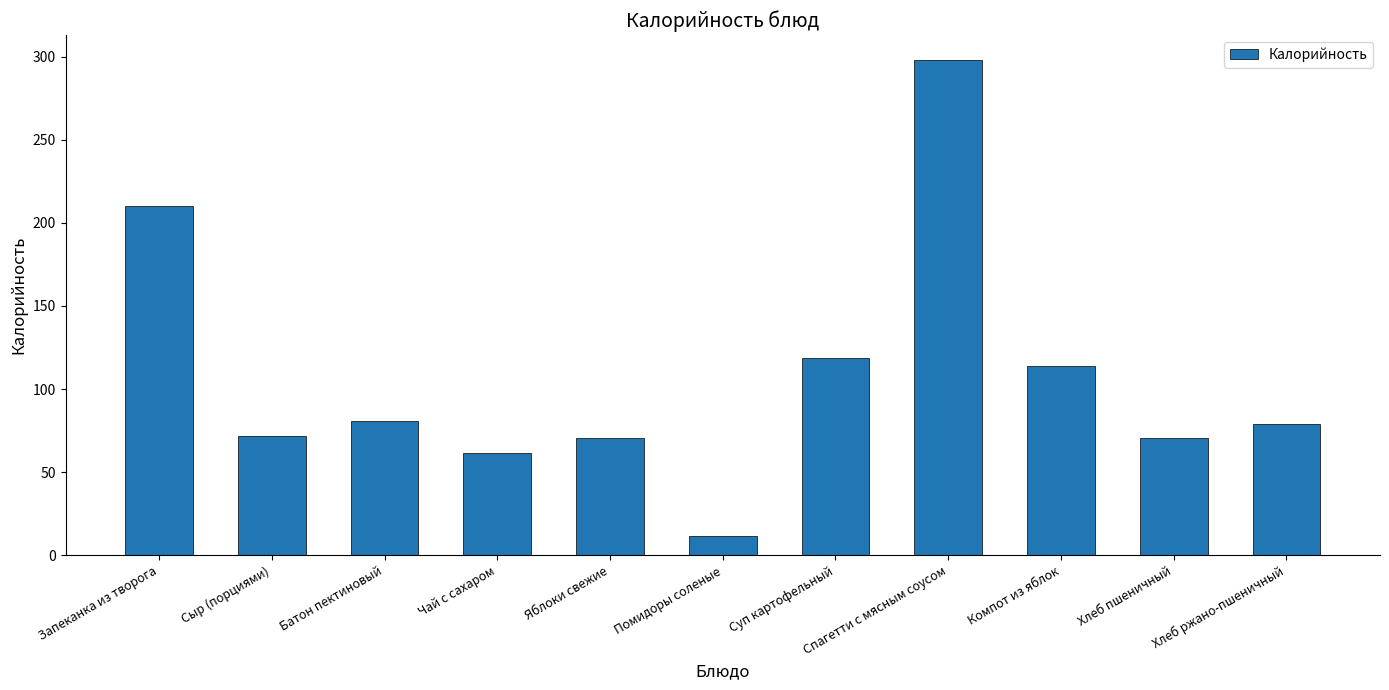

The value at Сыр (порциями) is 72.0. True or false?

True